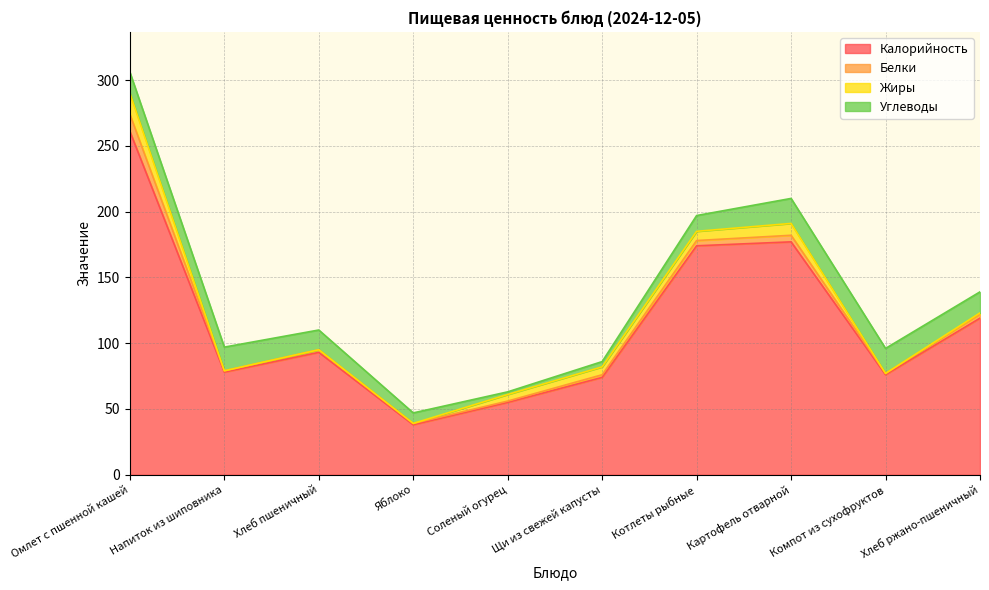

What is the average value of the Жиры series?

4